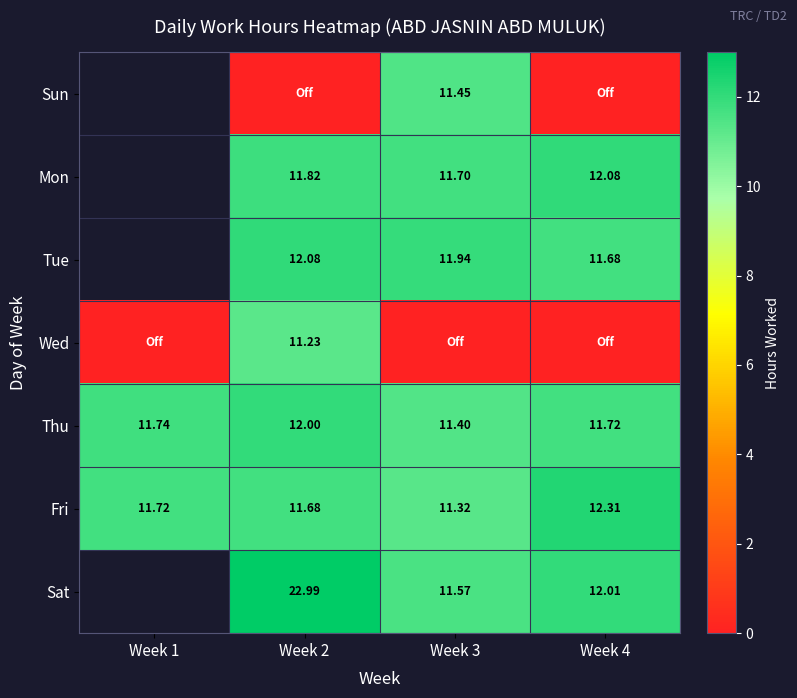

At which category does the chart reach its peak across all series?

Week 2